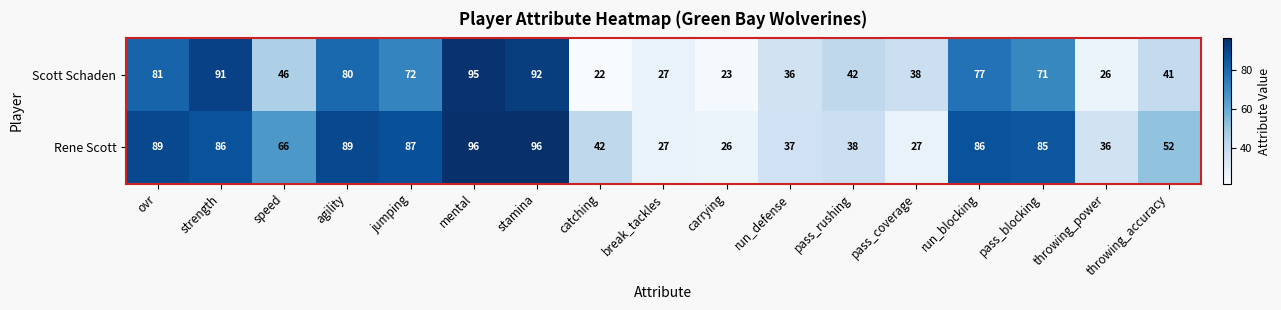

What is the highest value of the Scott Schaden series?

95